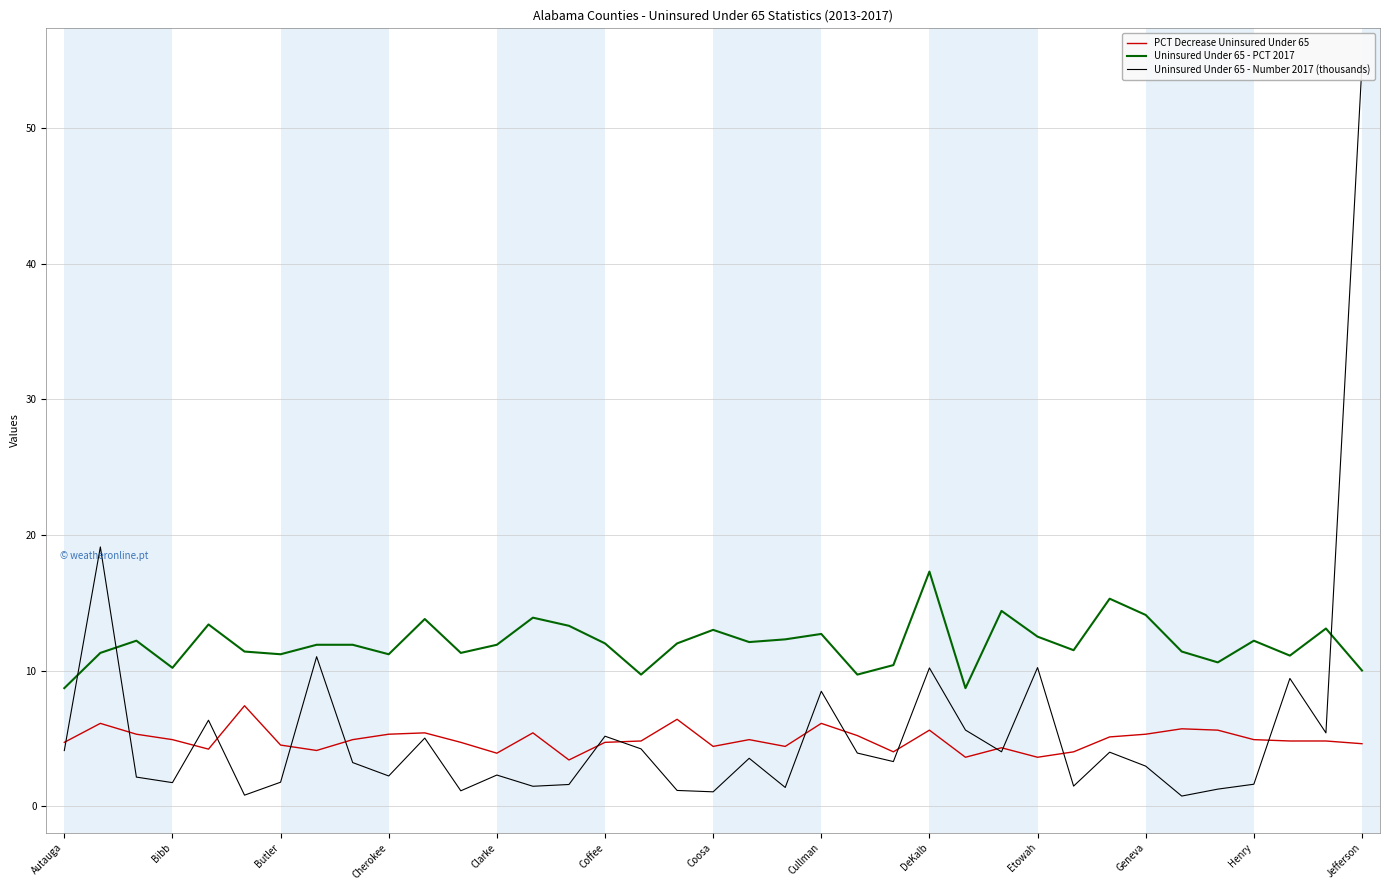

True or false: Uninsured Under 65 - PCT 2017 and PCT Decrease Uninsured Under 65 intersect in this chart.

False